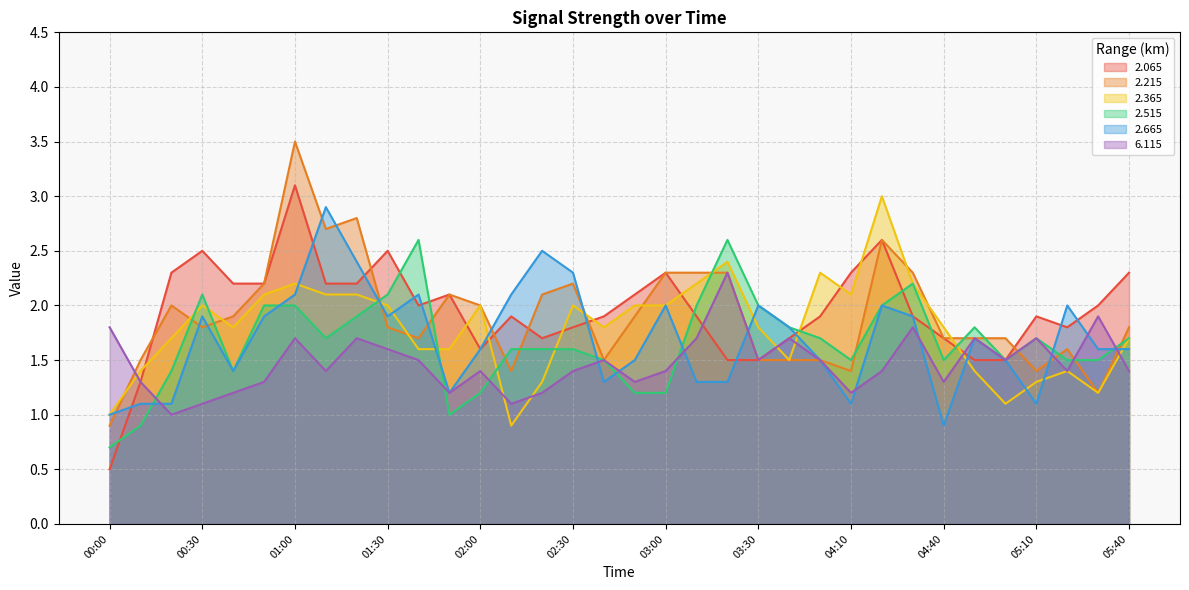

At which label does 2.065 first exceed 1?

00:10